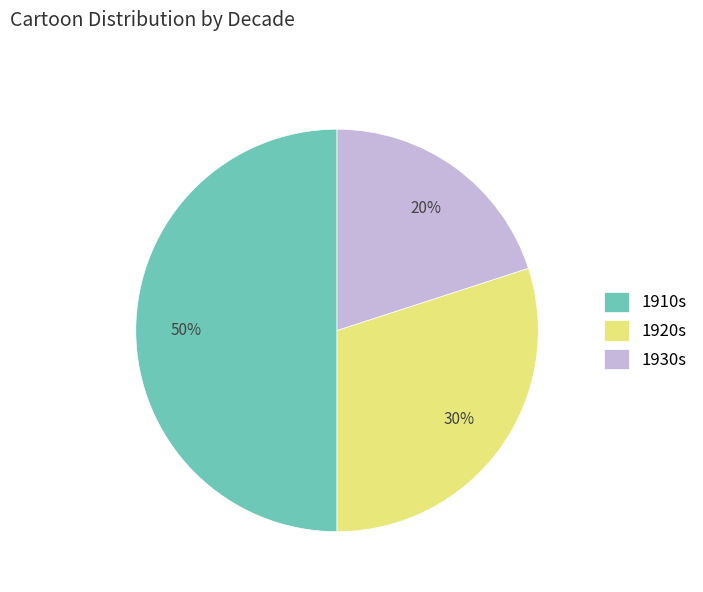

Is 1930s the majority of the pie?

No